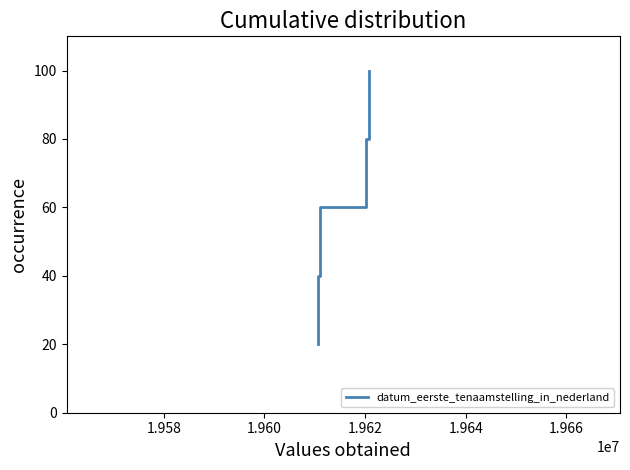

Count the values in the range 40 to 80.

6